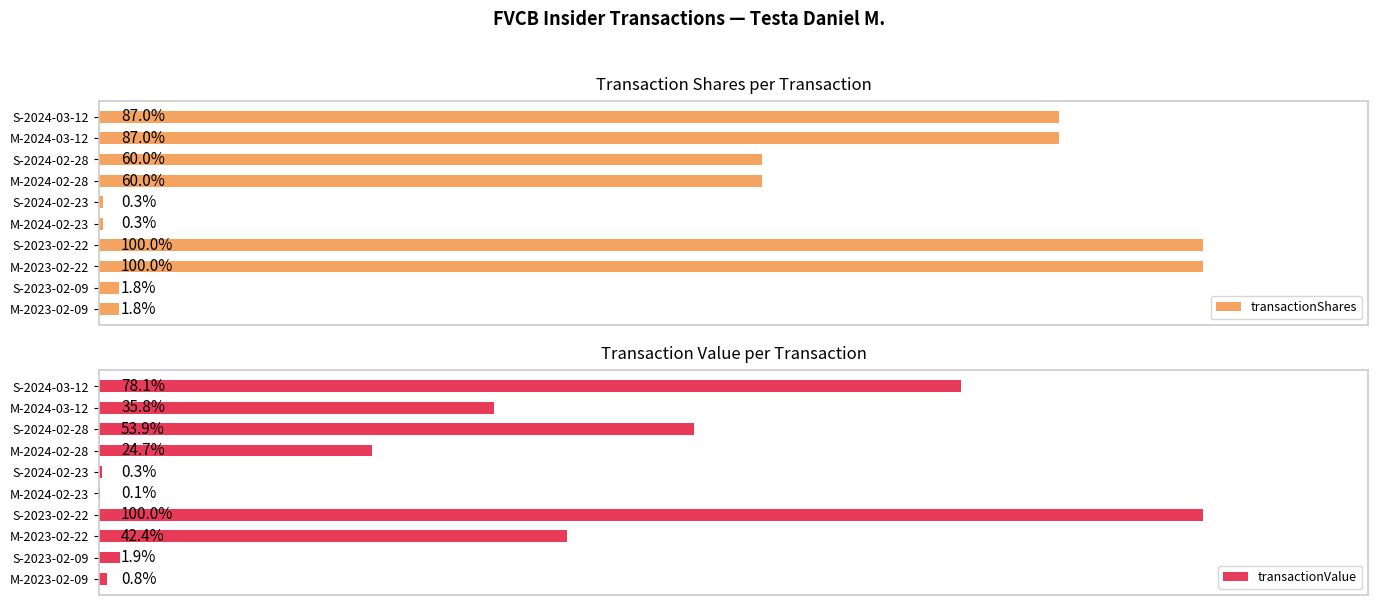

How many distinct data groups are displayed?

2